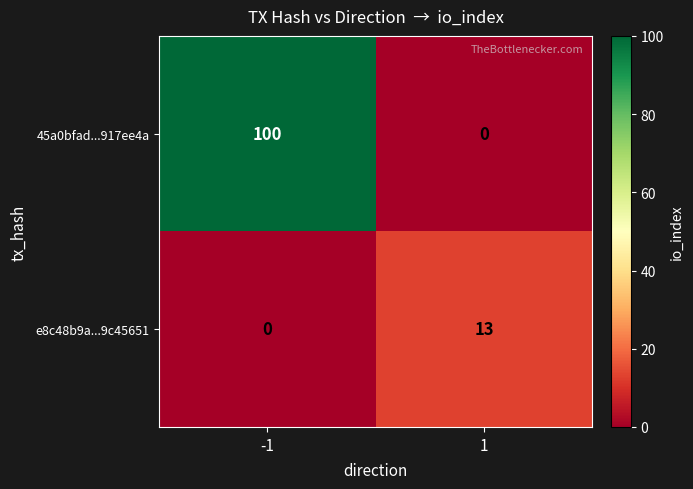

How many categories are shown in the chart?

2